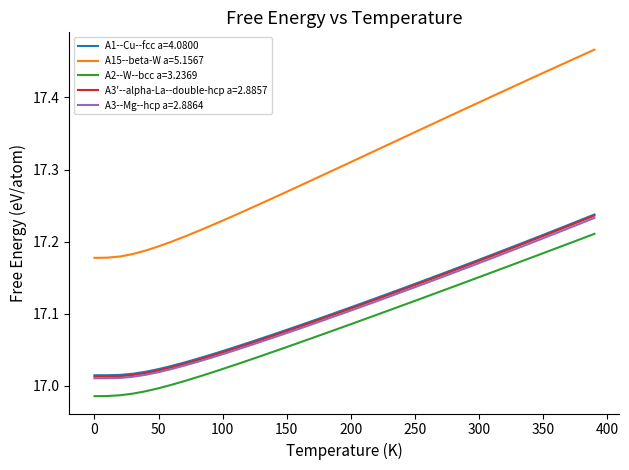

How many lines are shown in the chart?

5